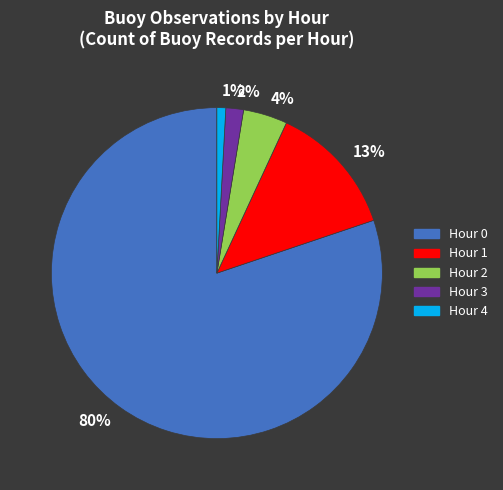

Is it true that 80% is 80% of the pie?

True